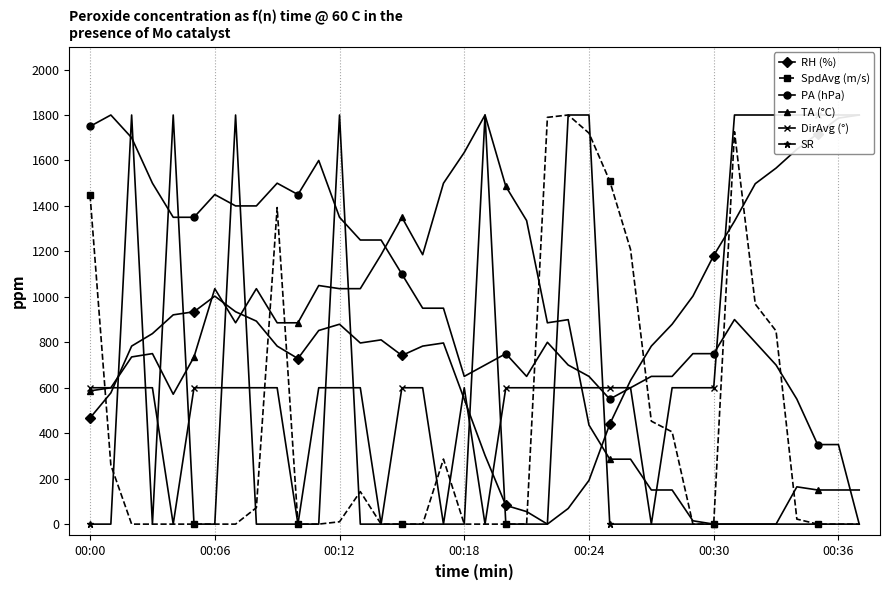

Is it true that TA (°C) equals 0.0 at 32?

True